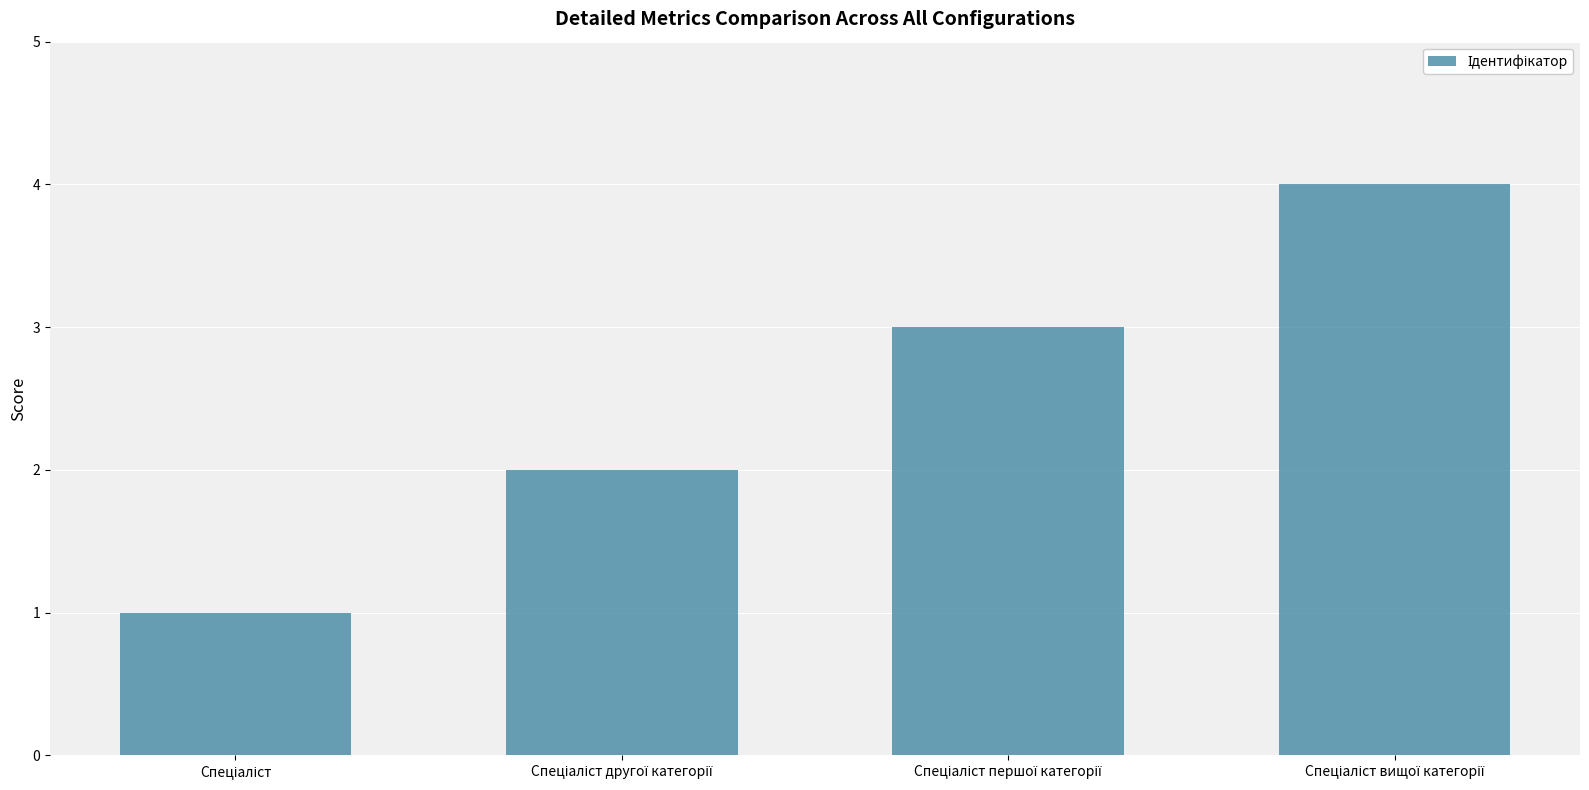

What is the sum of all values?

10